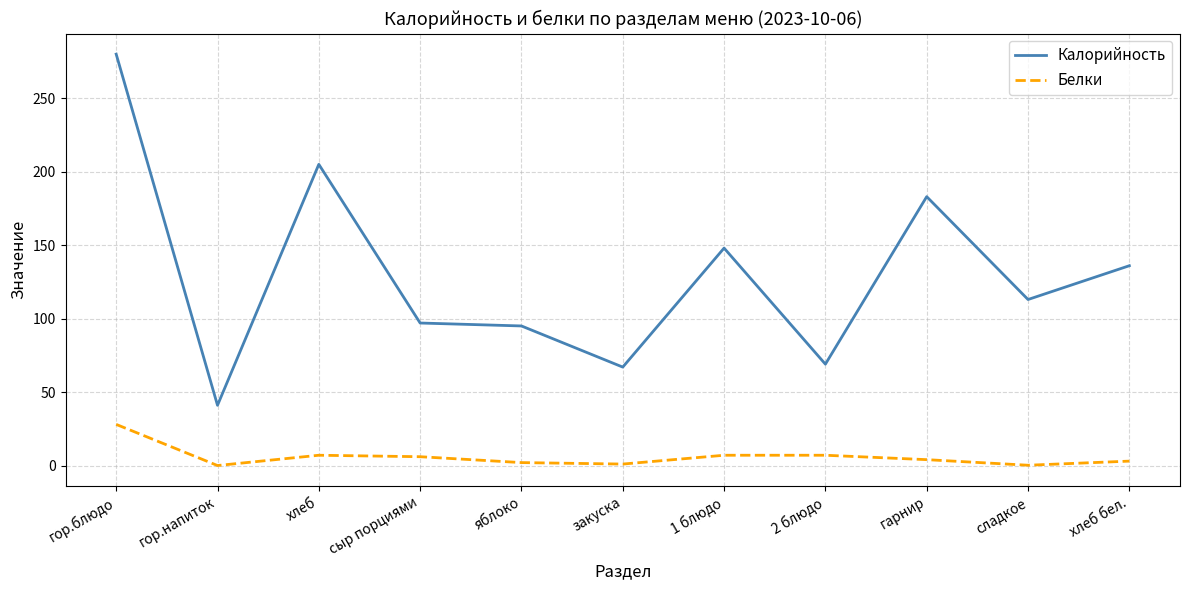

Read the Калорийность value at сладкое.

113.0